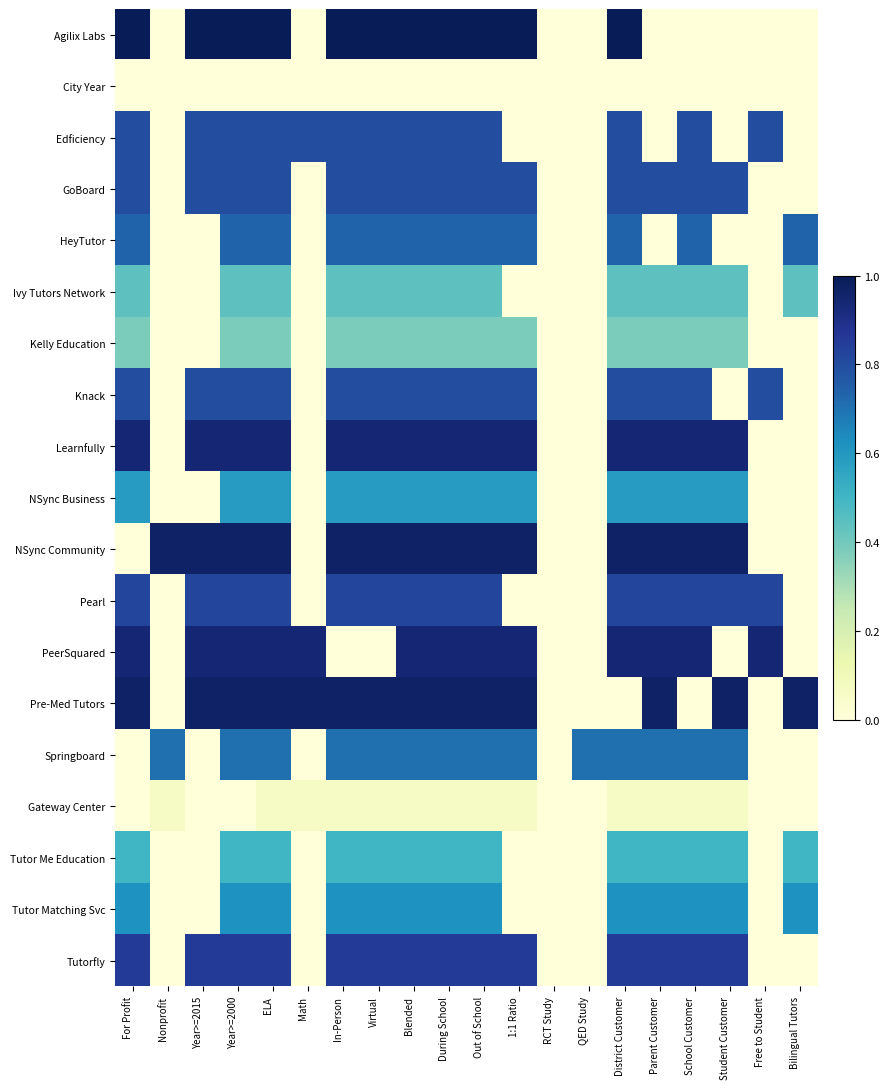

Between RCT Study and Year>=2015, which is larger?

Year>=2015